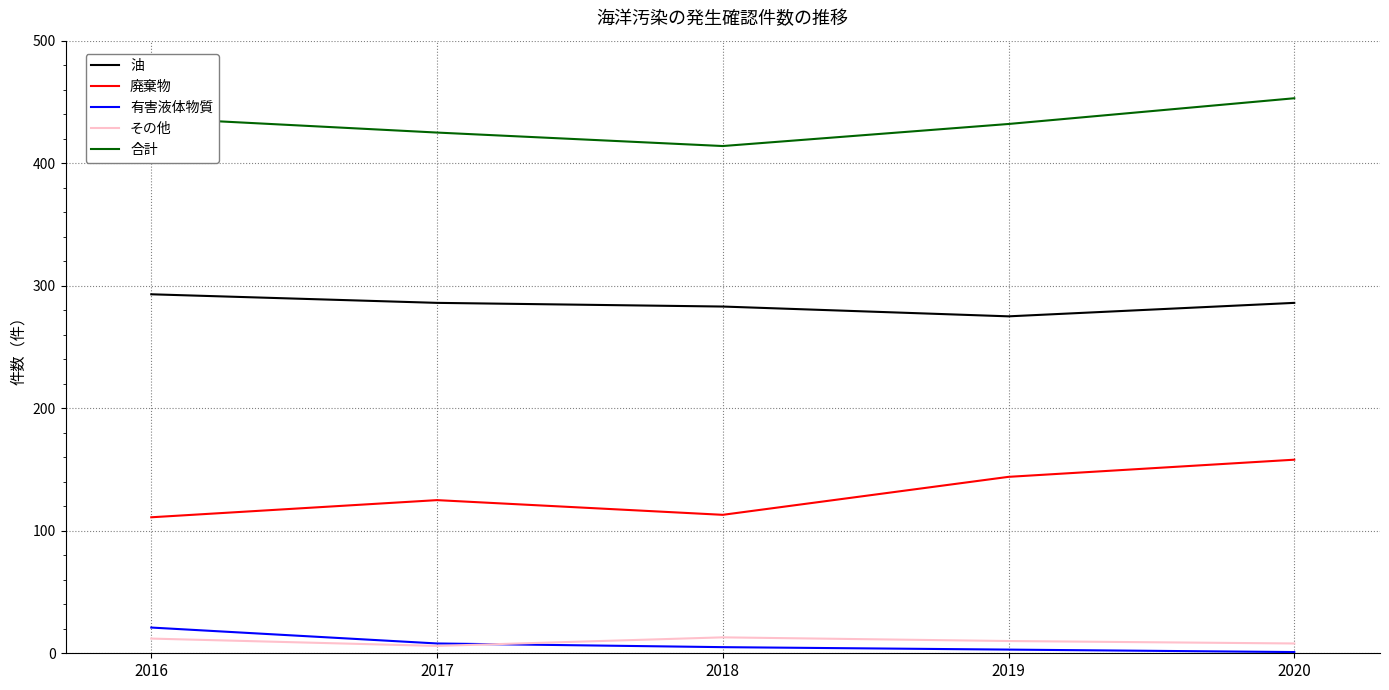

At which category does the chart reach its peak across all series?

2020